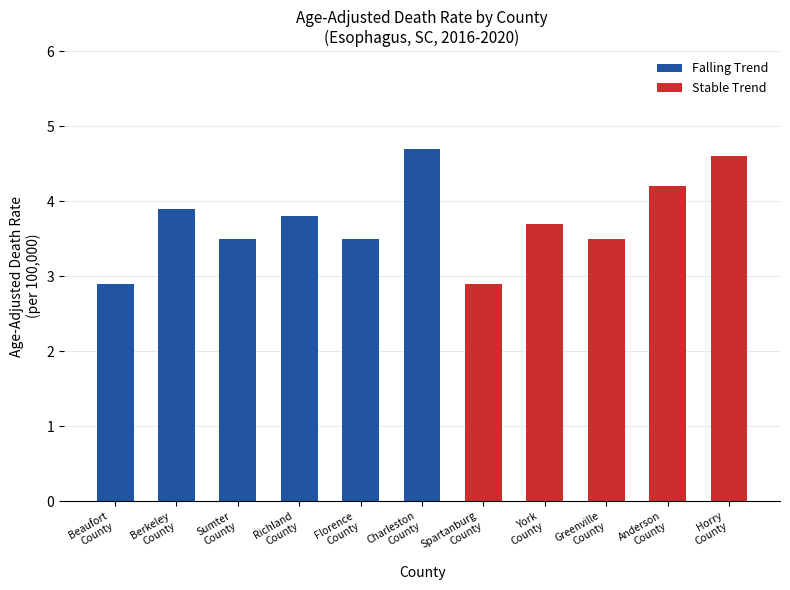

At which label does Falling Trend first exceed 2?

Beaufort
County